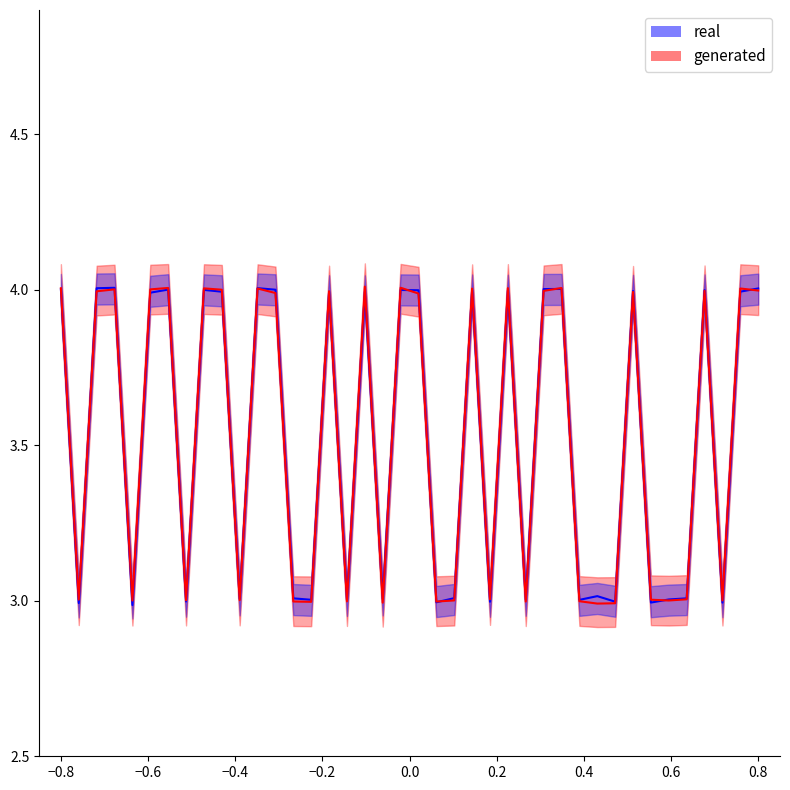

What is the value of the real point at the 7th from the left?

4.0